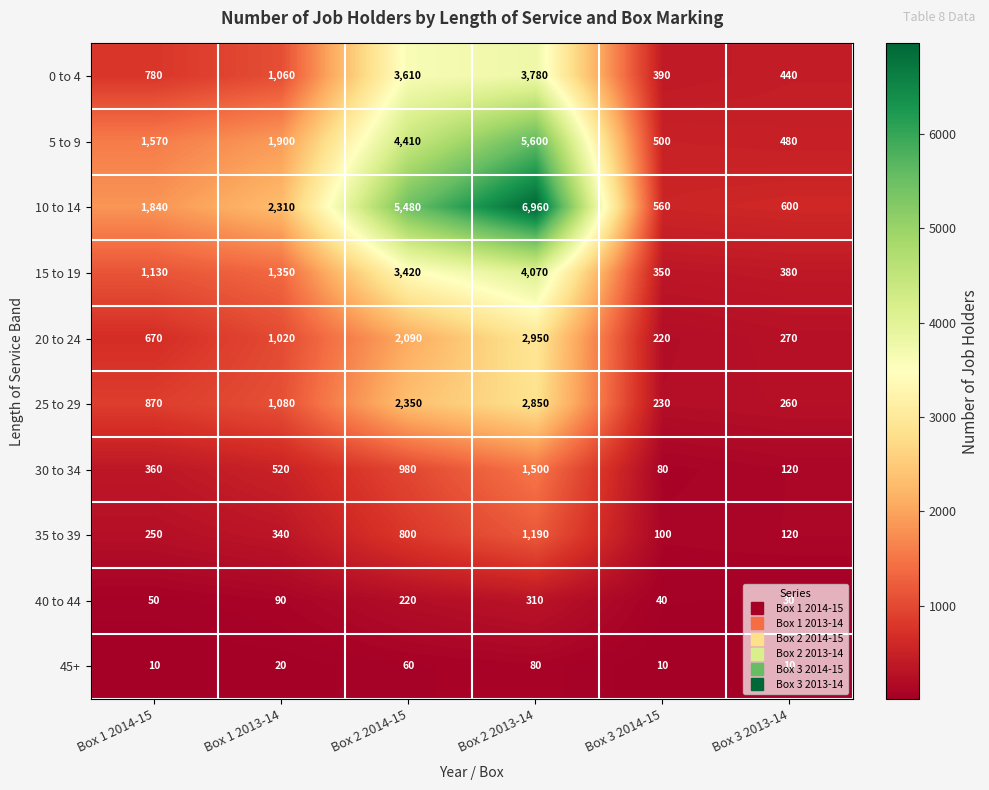

Is the value of 10 to 14 at Box 3 2014-15 greater than the value of 15 to 19 at Box 2 2014-15?

No